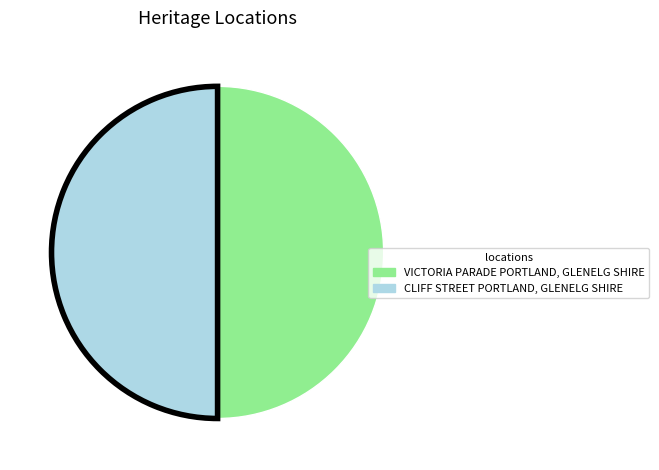

Is it true that VICTORIA PARADE PORTLAND, GLENELG SHIRE is 63% of the pie?

False